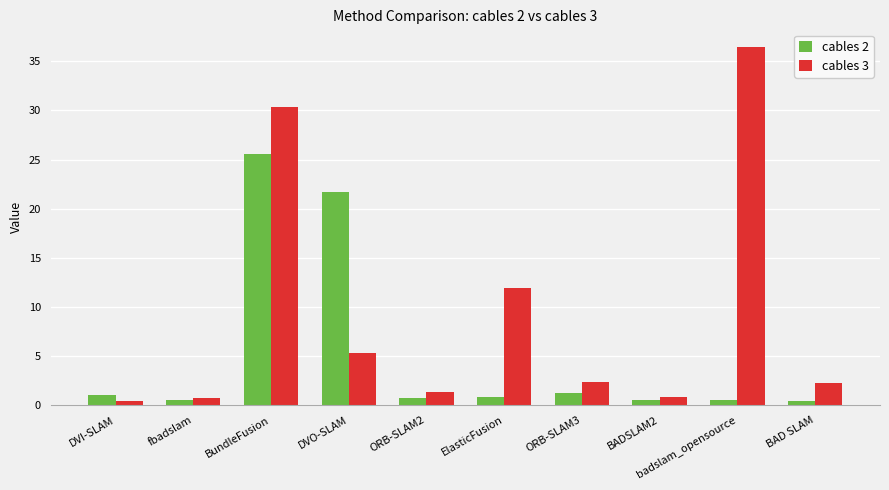

Rank the series by their maximum value, from lowest to highest.

cables 2, cables 3